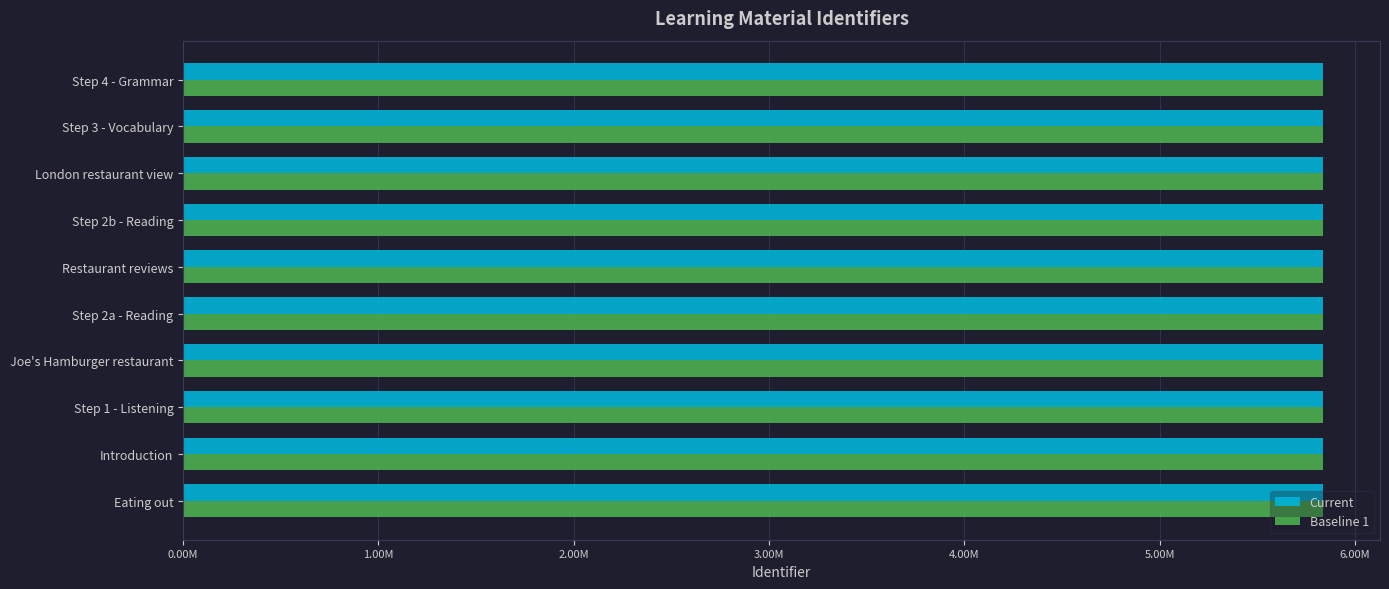

What are all the series names shown in the legend?

Current, Baseline 1